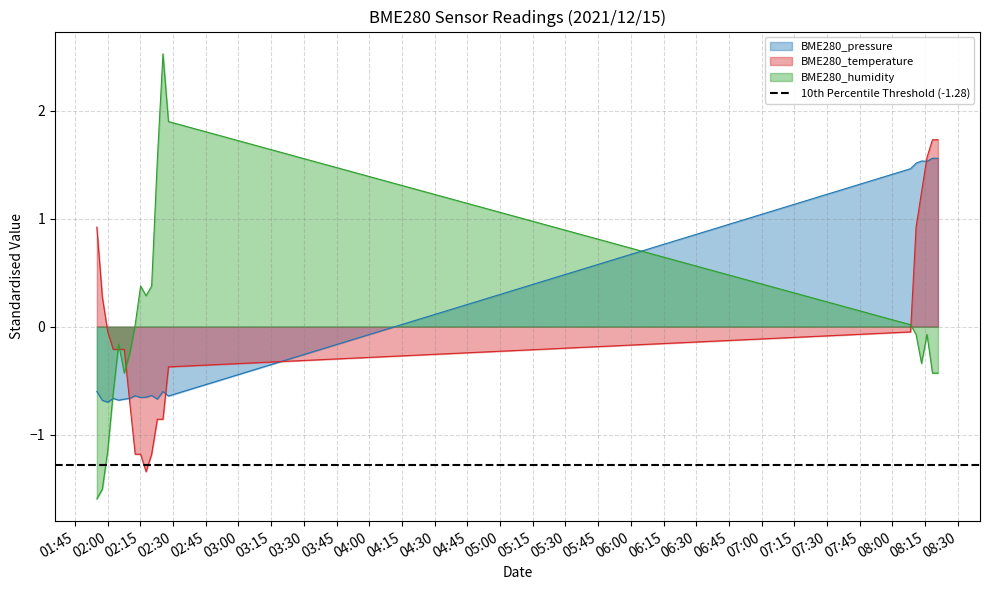

What is the value of the BME280_humidity point at the 16th from the left?

-0.1